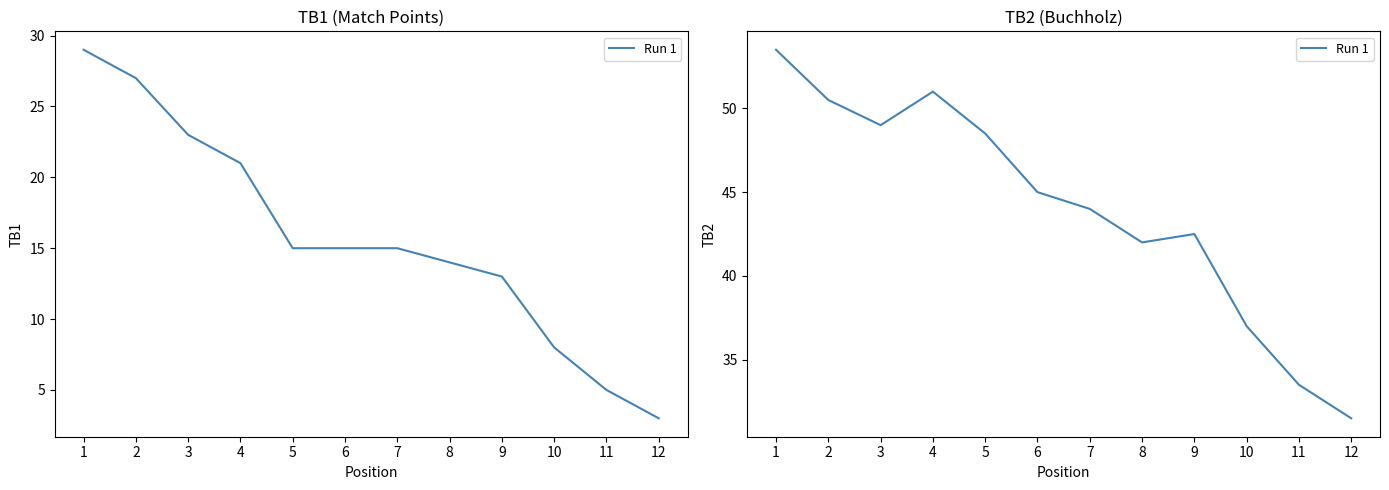

Does the chart display data point markers on the line(s)?

No